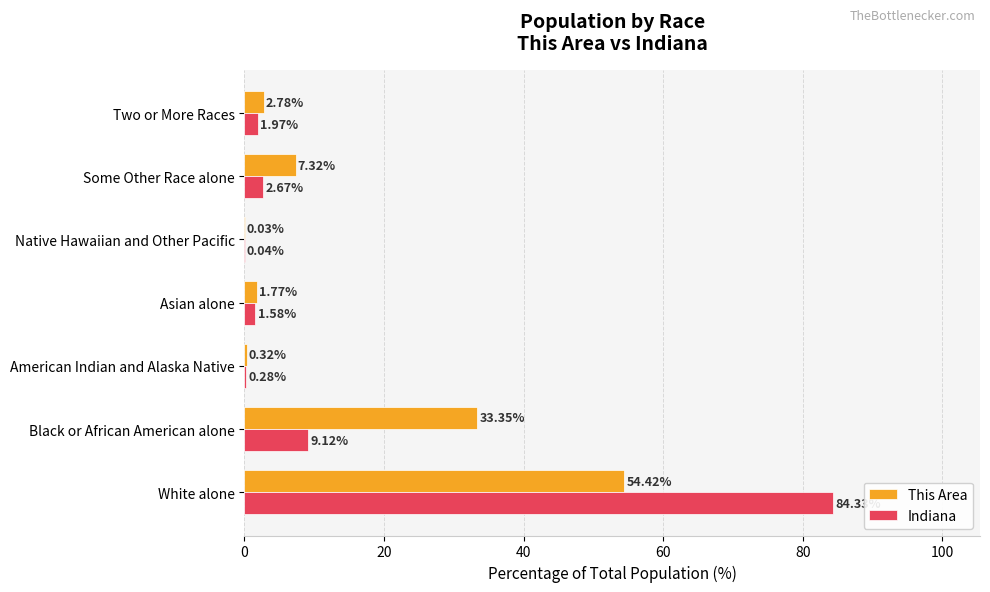

At which category does the chart reach its peak across all series?

White alone